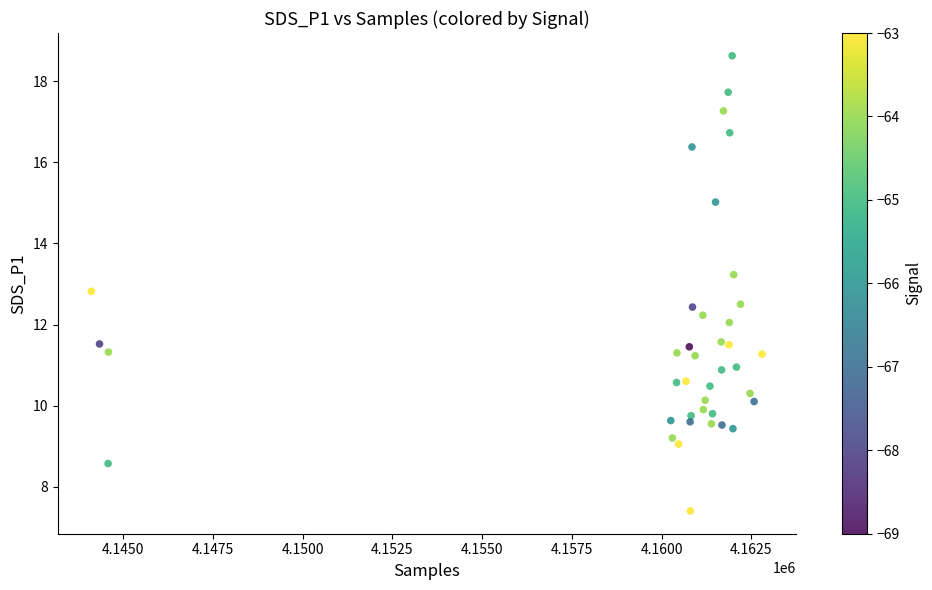

What is the range of X values (max minus min)?

18677.0